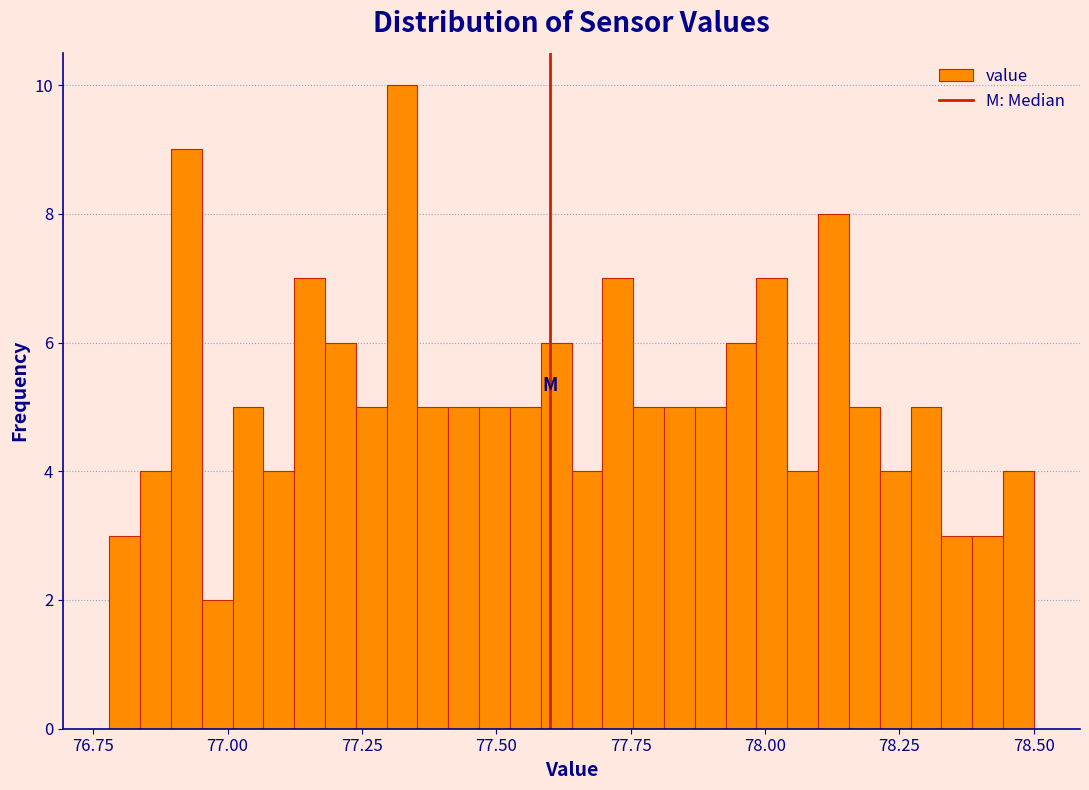

Read against the x-axis, roughly where is the centre of the tallest bar?

77.30